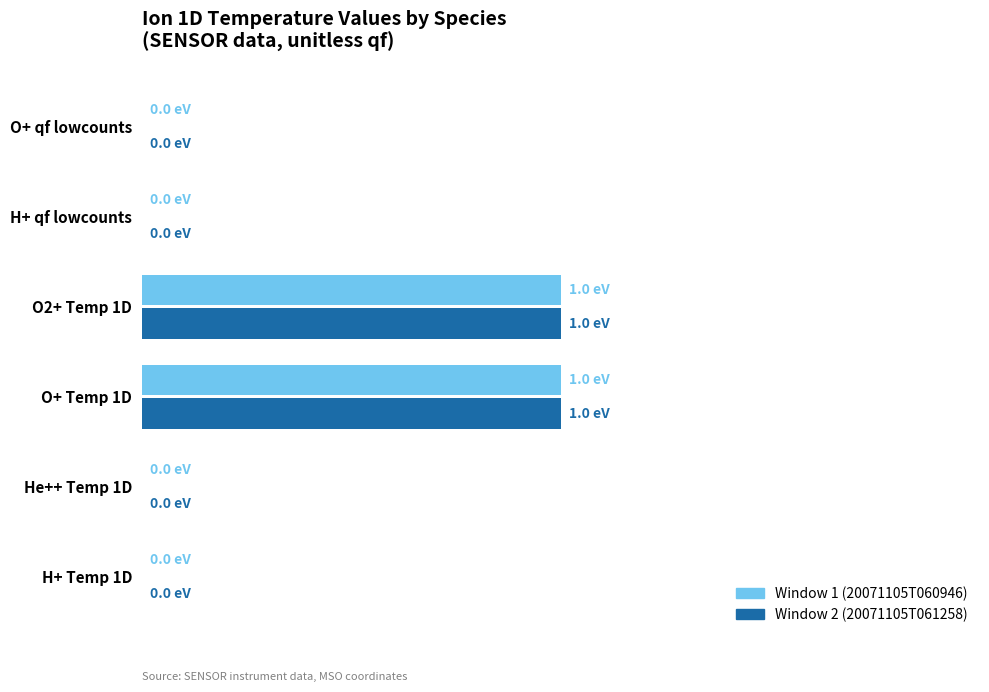

What are all the series names shown in the legend?

Window 1 (20071105T060946), Window 2 (20071105T061258)